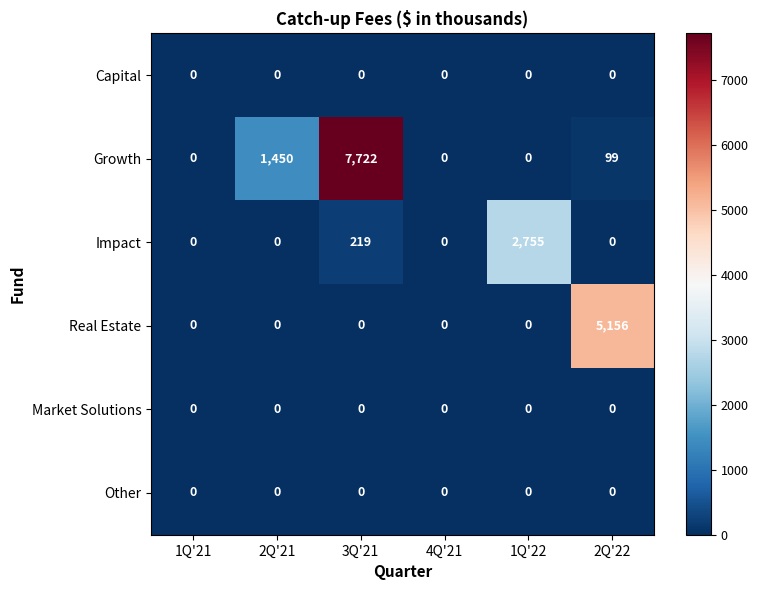

Which series has the widest spread of values?

Growth